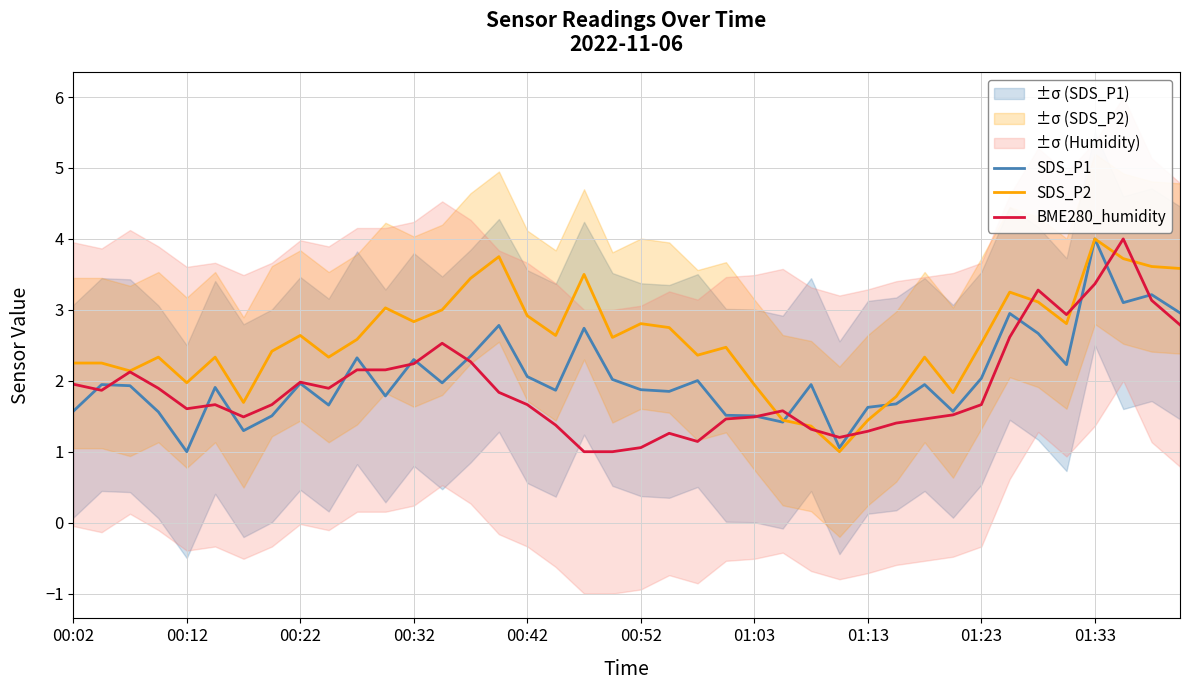

What is the value of the SDS_P2 point at the 34th from the left?

3.2